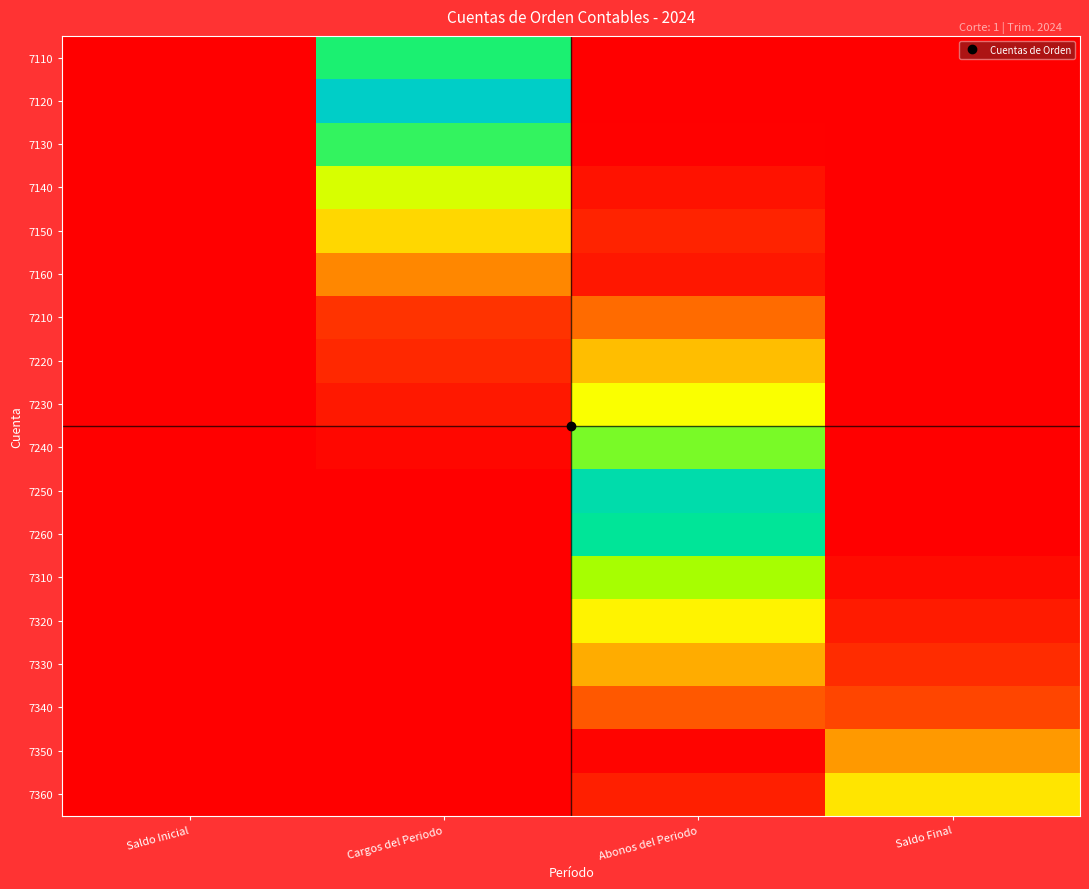

How many categories are shown in the chart?

4